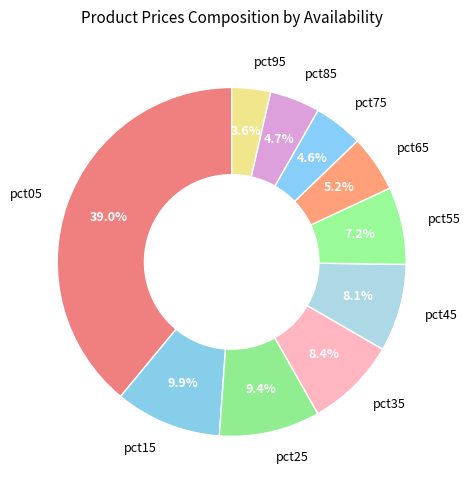

Which category has the smallest portion of the pie?

pct95